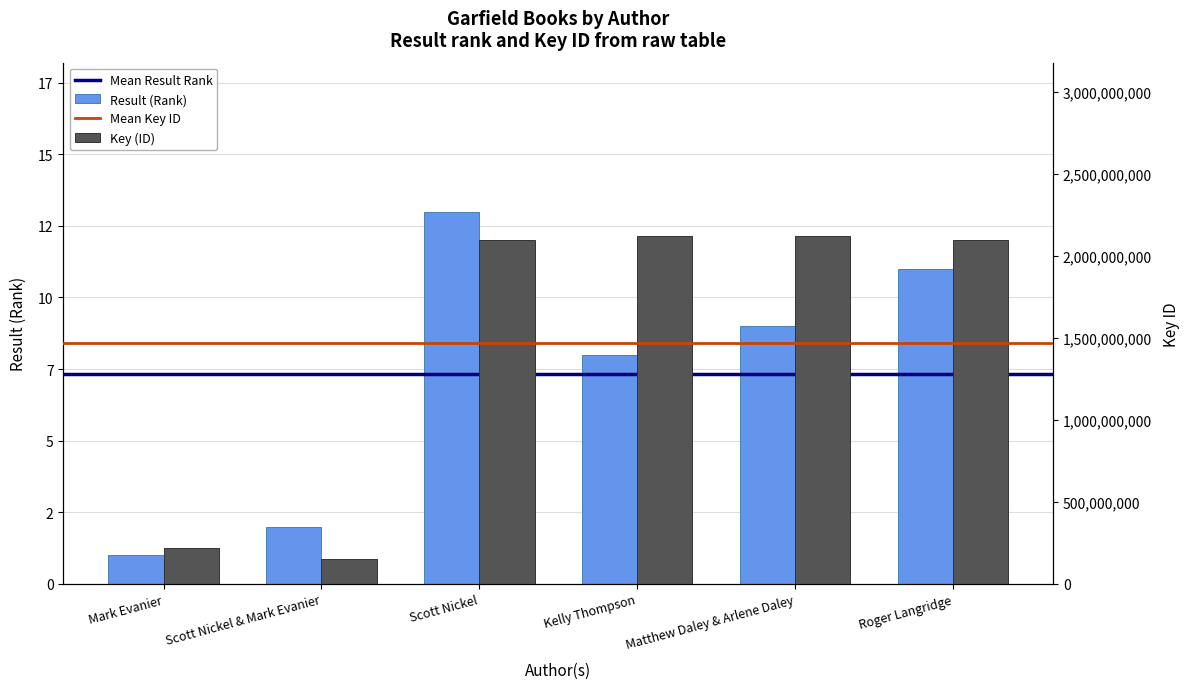

What is the difference between the Result (Rank) values at Matthew Daley & Arlene Daley and Kelly Thompson?

1